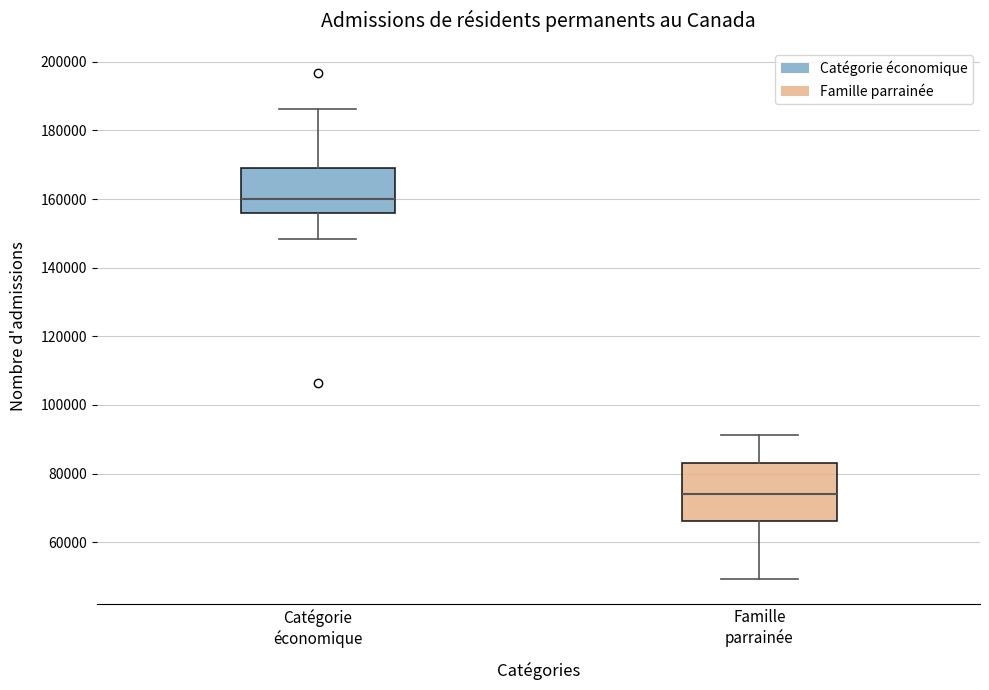

Reading left to right, transcribe this box plot: for each box, give where its median line is, the range the box spans, and where its two whiskers end, as read against the y-axis. The values are not printed on the chart, so give them approximately, as read against the axis.

Catégorie économique: median 160000, box 156000 to 170000, whiskers 148000 to 186000
Famille parrainée: median 74000, box 66000 to 84000, whiskers 50000 to 92000